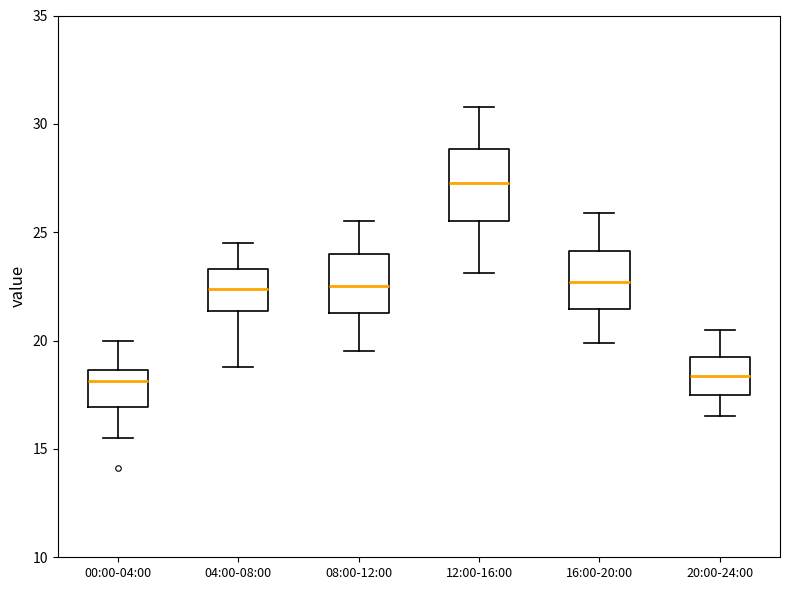

Comparing the boxes themselves (not the whiskers), which one is the tallest?

12:00-16:00